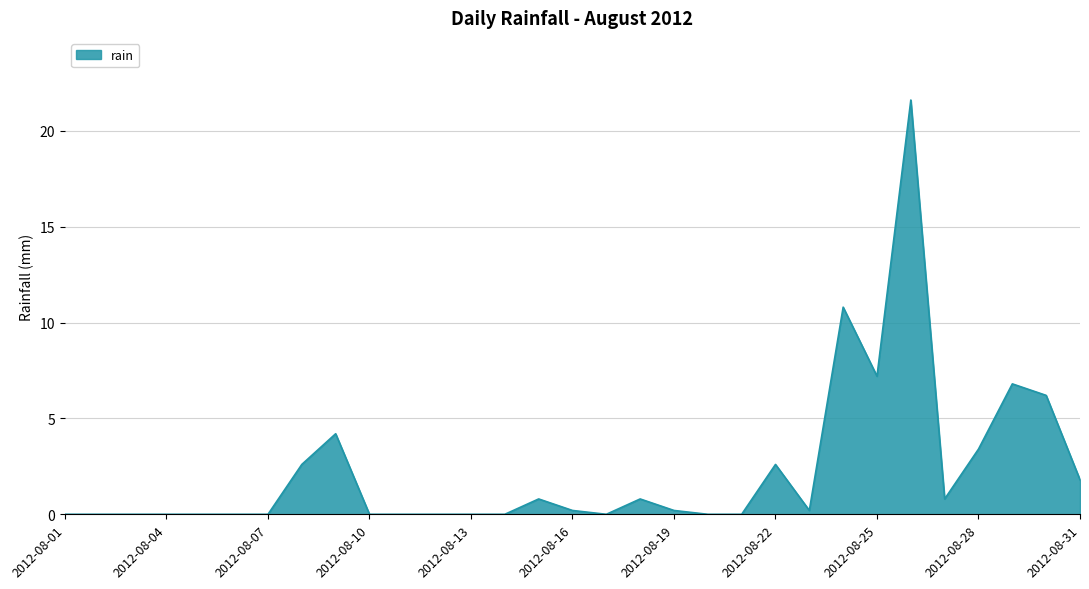

What is the maximum value shown in the chart?

21.6